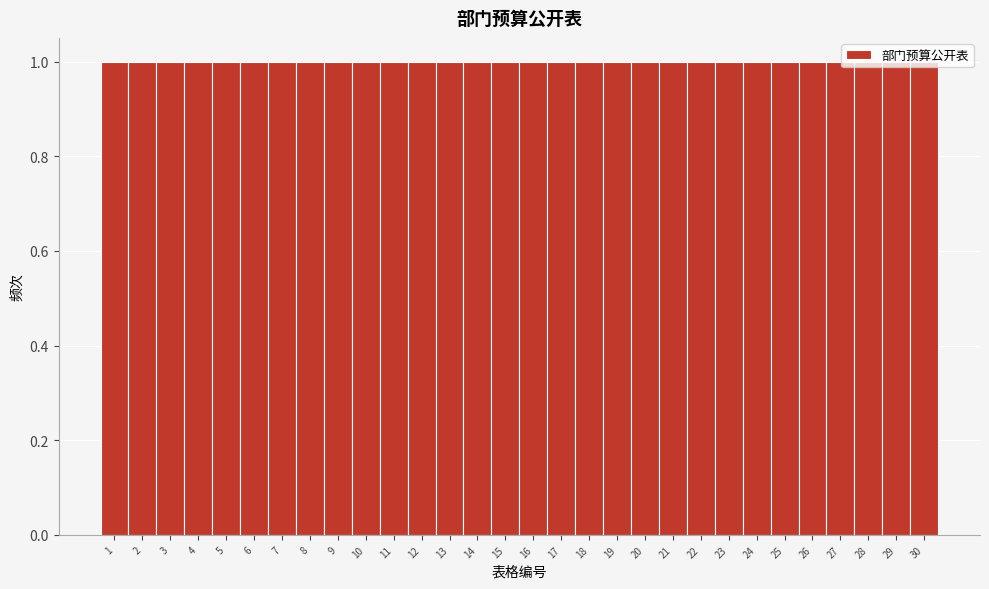

Reading left to right, list every bar in this chart as the range it spans on the x-axis followed by its height. The values are not printed on the chart, so give them approximately, as read against the axis.

0.5 to 1.5: 1
1.5 to 2.5: 1
2.5 to 3.5: 1
3.5 to 4.5: 1
4.5 to 5.5: 1
5.5 to 6.5: 1
6.5 to 7.5: 1
7.5 to 8.5: 1
8.5 to 9.5: 1
9.5 to 10.5: 1
10.5 to 11.5: 1
11.5 to 12.5: 1
12.5 to 13.5: 1
13.5 to 14.5: 1
14.5 to 15.5: 1
15.5 to 16.5: 1
16.5 to 17.5: 1
17.5 to 18.5: 1
18.5 to 19.5: 1
19.5 to 20.5: 1
20.5 to 21.5: 1
21.5 to 22.5: 1
22.5 to 23.5: 1
23.5 to 24.5: 1
24.5 to 25.5: 1
25.5 to 26.5: 1
26.5 to 27.5: 1
27.5 to 28.5: 1
28.5 to 29.5: 1
29.5 to 30.5: 1